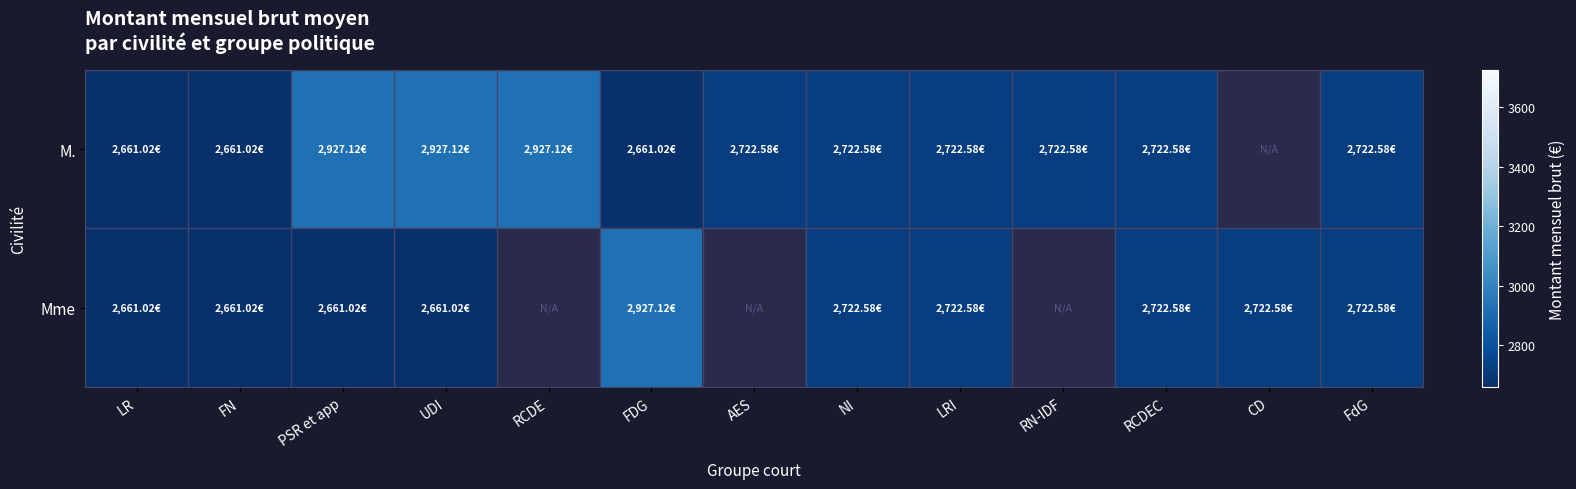

At which label is M. closest to 2794?

AES